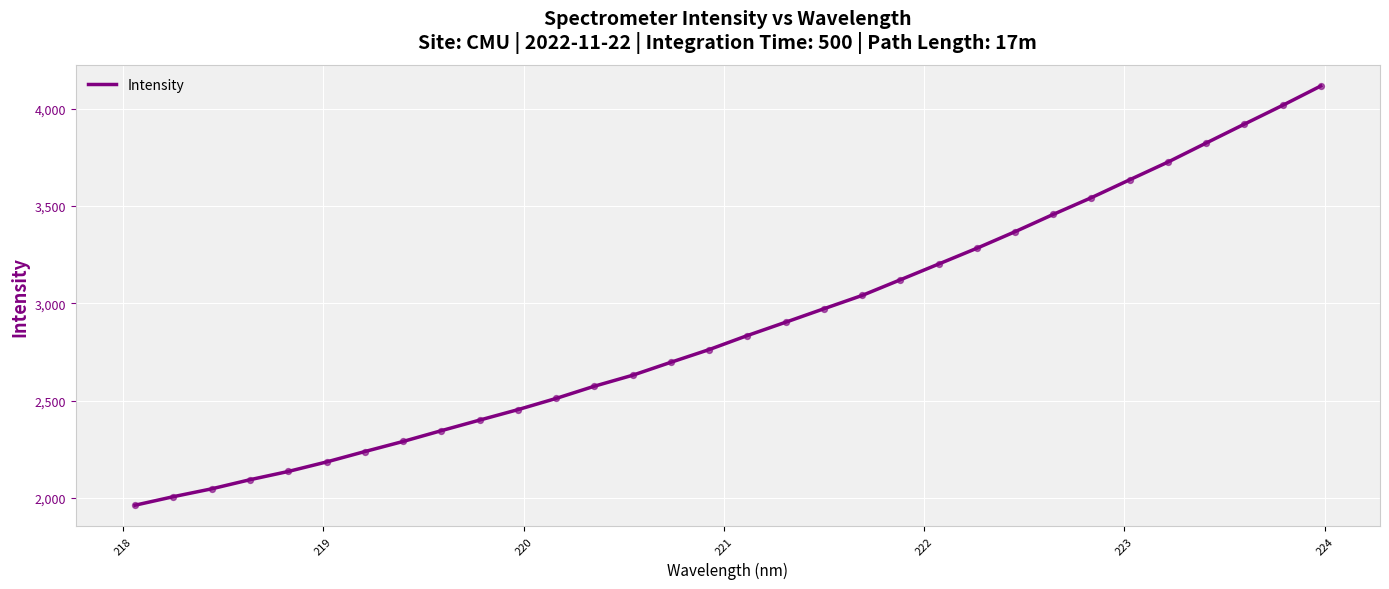

What is the minimum value shown in the chart?

1963.5